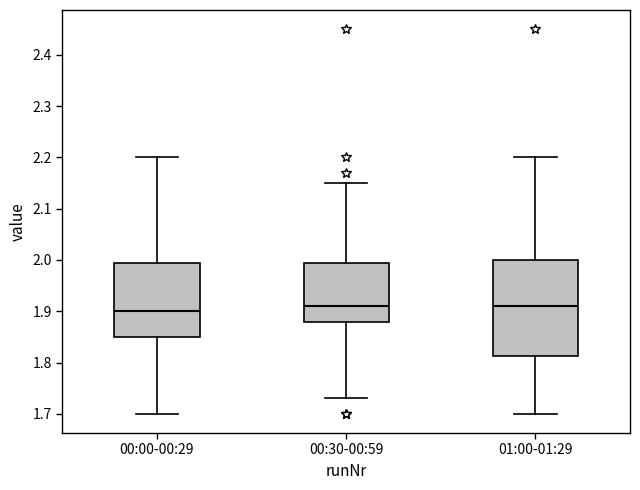

Which box is the tallest, from its lower edge to its upper edge?

01:00-01:29